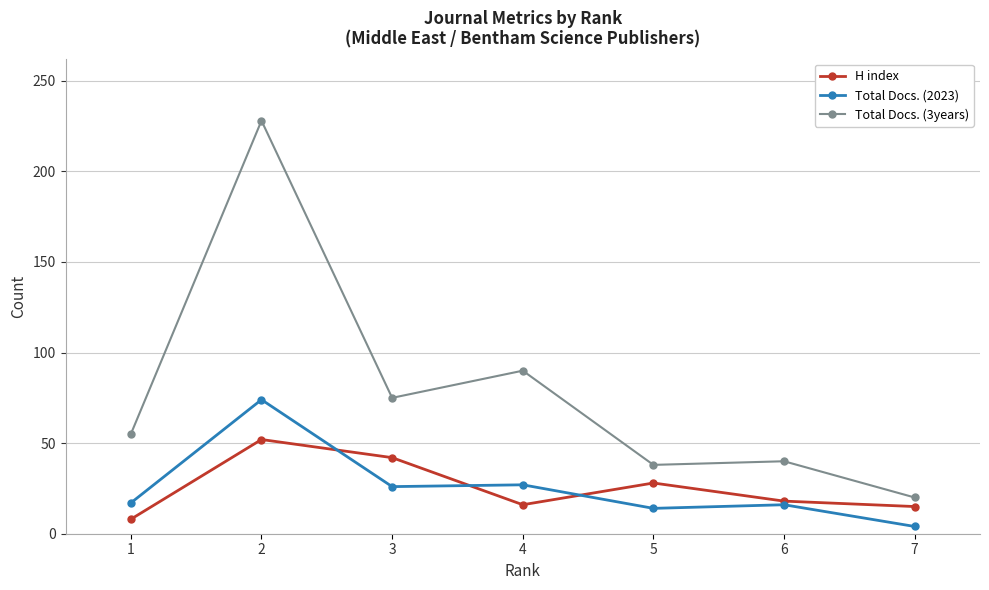

Rank the series at 1 from lowest to highest value.

H index, Total Docs. (2023), Total Docs. (3years)